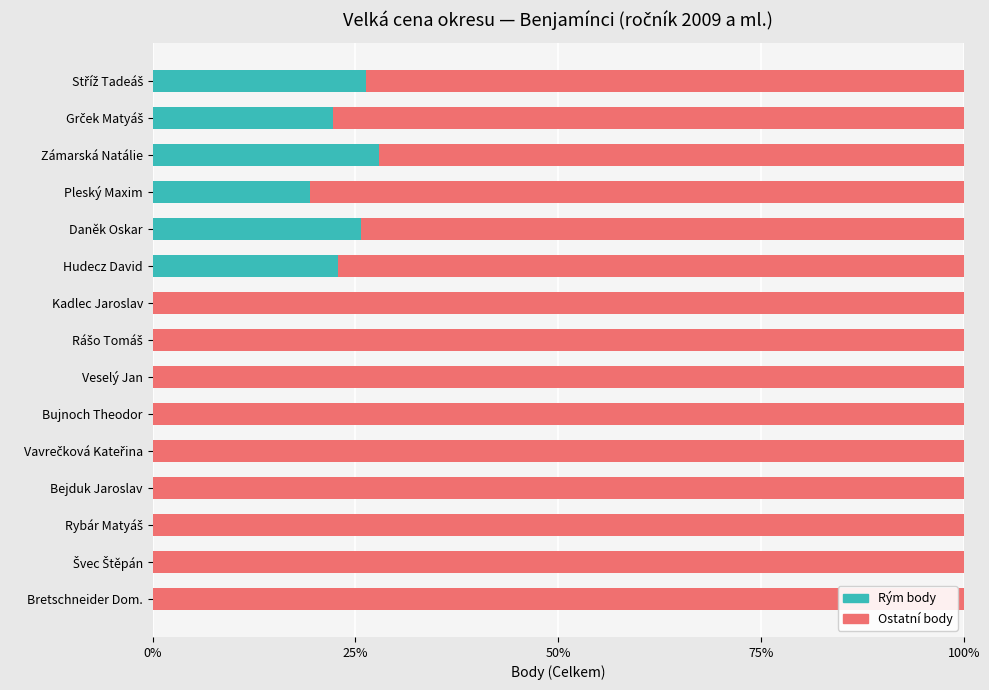

What are all the series names shown in the legend?

Rým body, Ostatní body